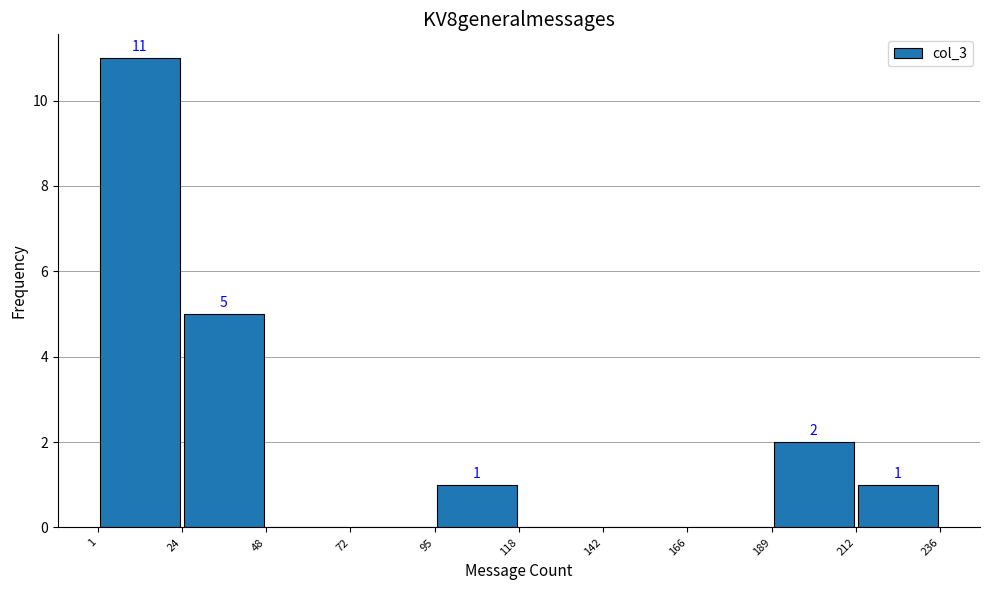

Over which range of the x-axis is the bar tallest?

1 to 24